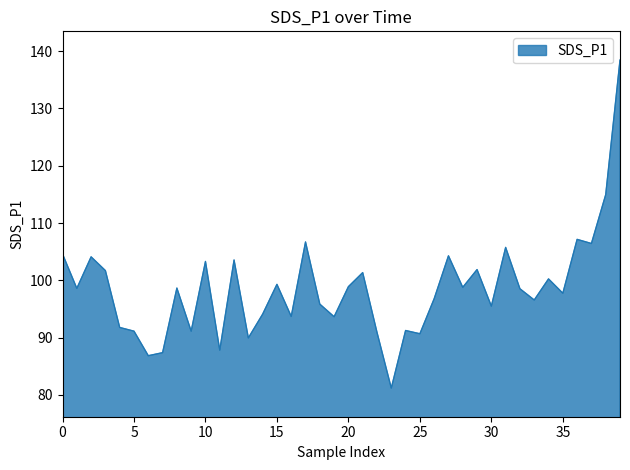

At which label is the value closest to 109?

36